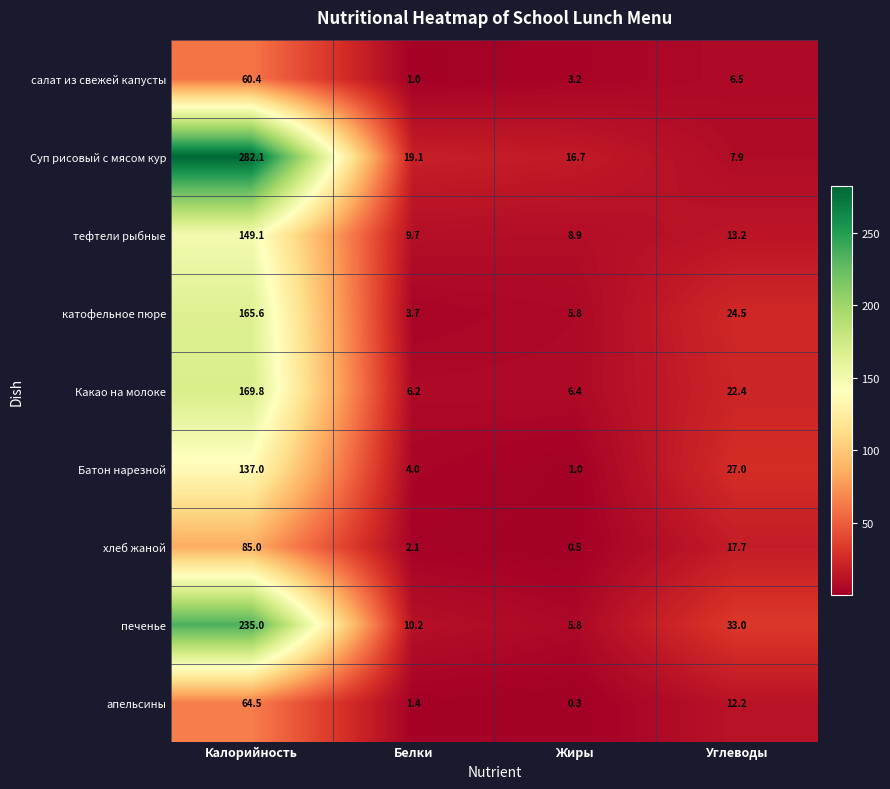

Which series has the widest spread of values?

Суп рисовый с мясом кур